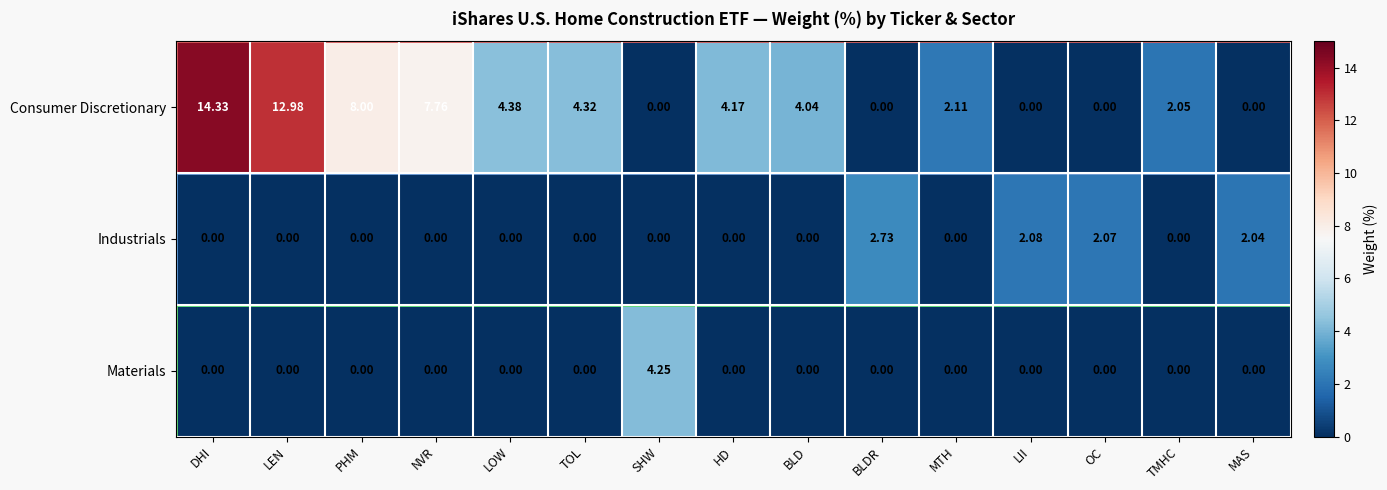

At which category is the sum across all series the highest?

DHI